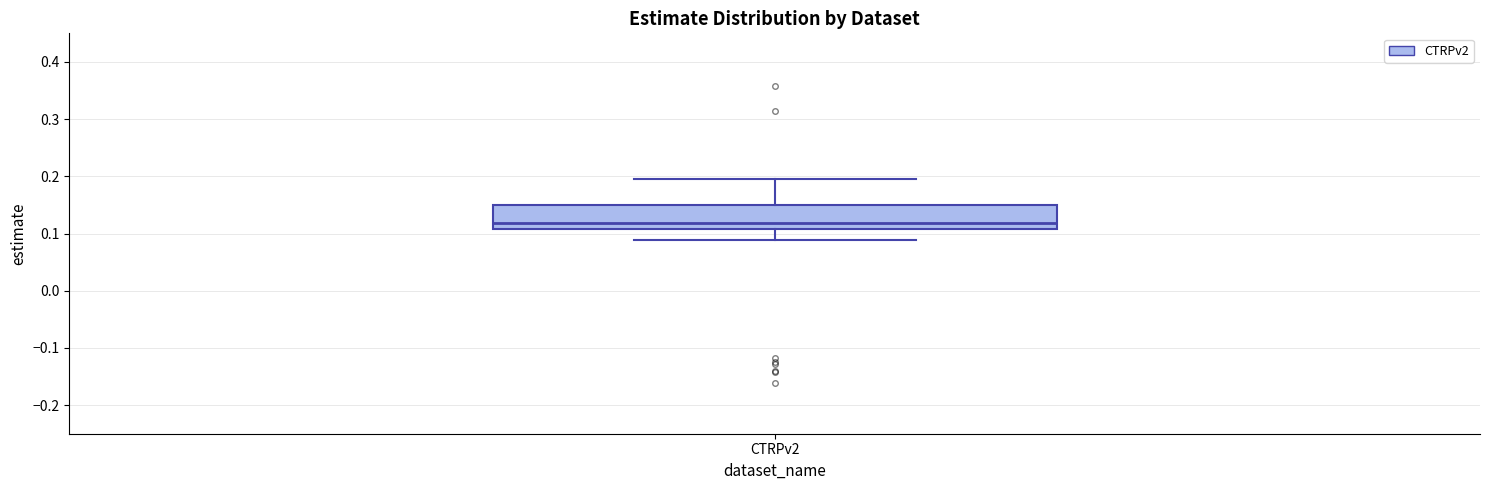

Where does the lower whisker of the box for CTRPv2 end on the y-axis? The values are not printed on the chart, so give them approximately, as read against the axis.

0.09